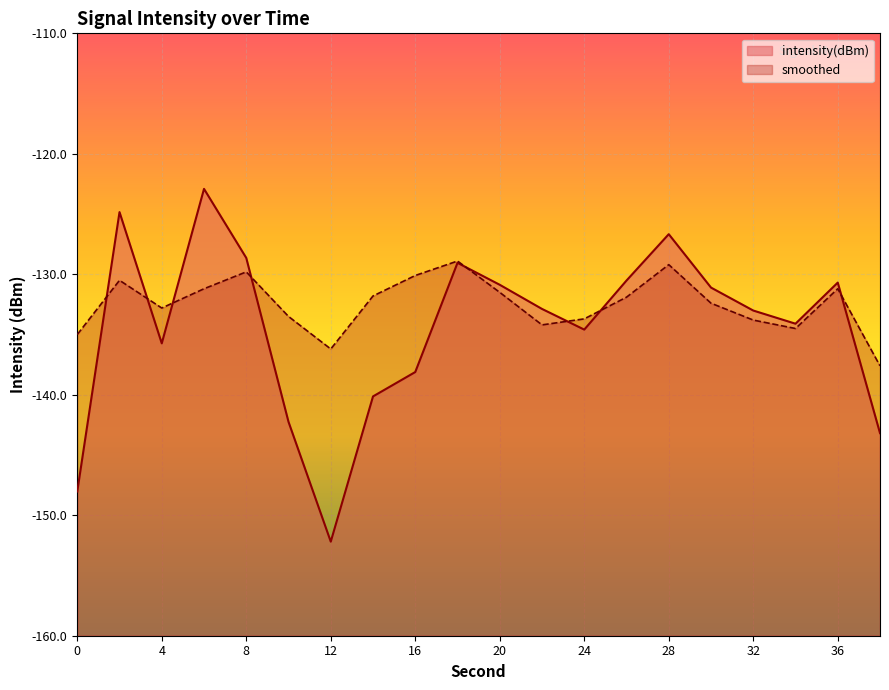

The intensity(dBm) series shows -142.2 at 10. True or false?

True